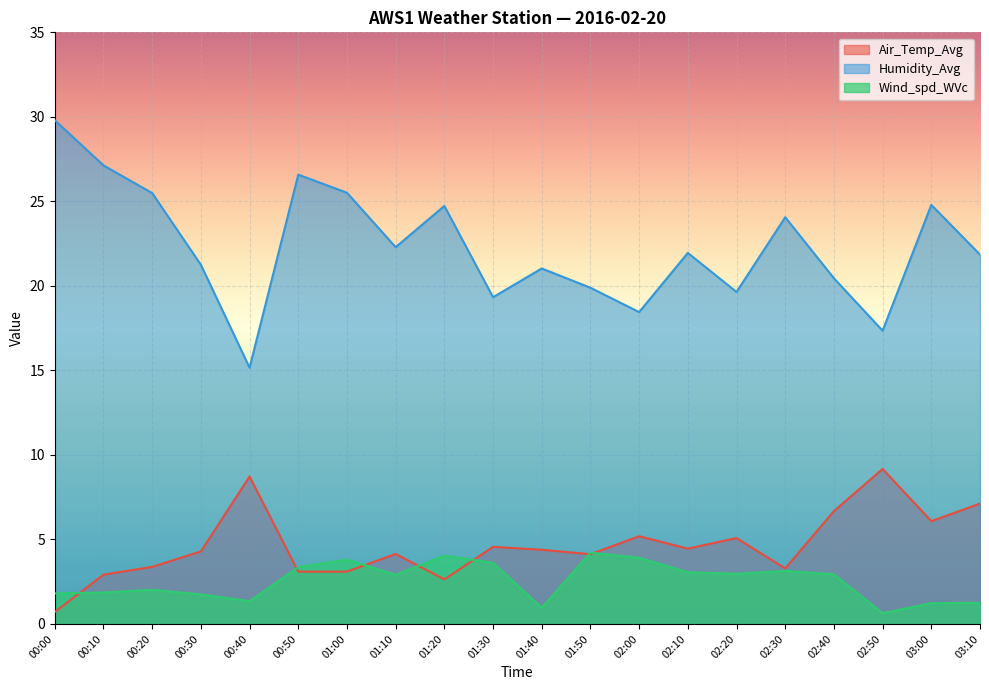

Is the value of Wind_spd_WVc at 01:10 greater than the value of Air_Temp_Avg at 00:50?

No